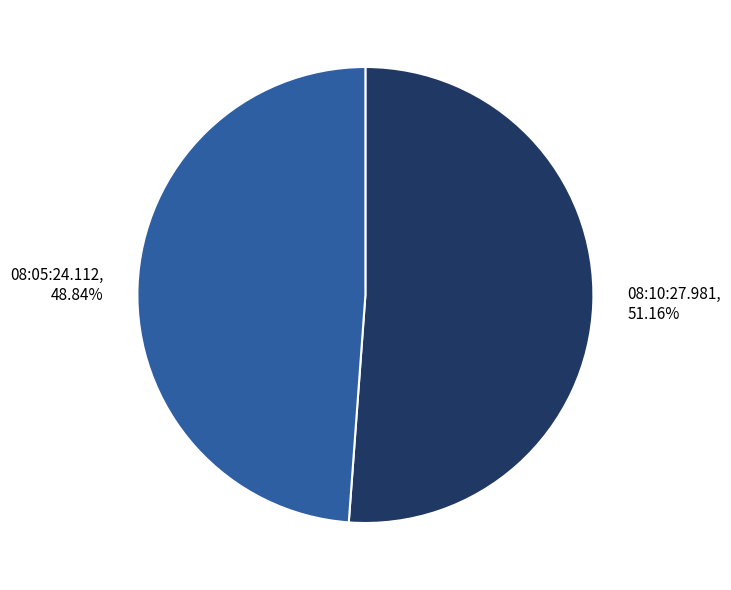

Count the number of slices in the pie.

2